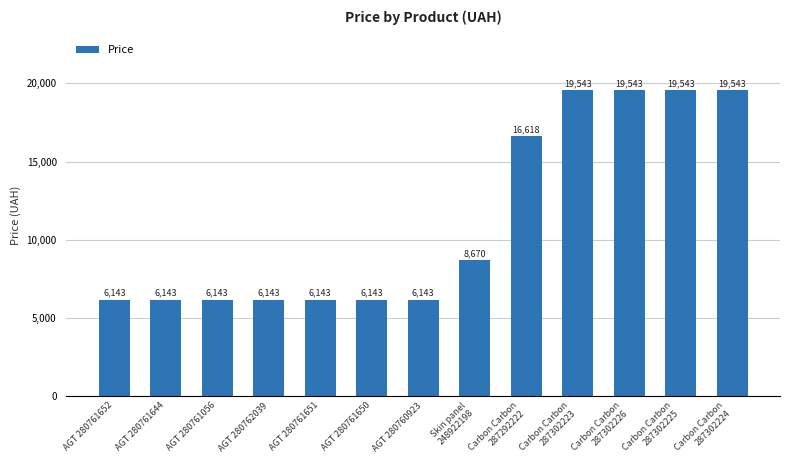

What is the label of the 10th bar from the right?

AGT 280762039